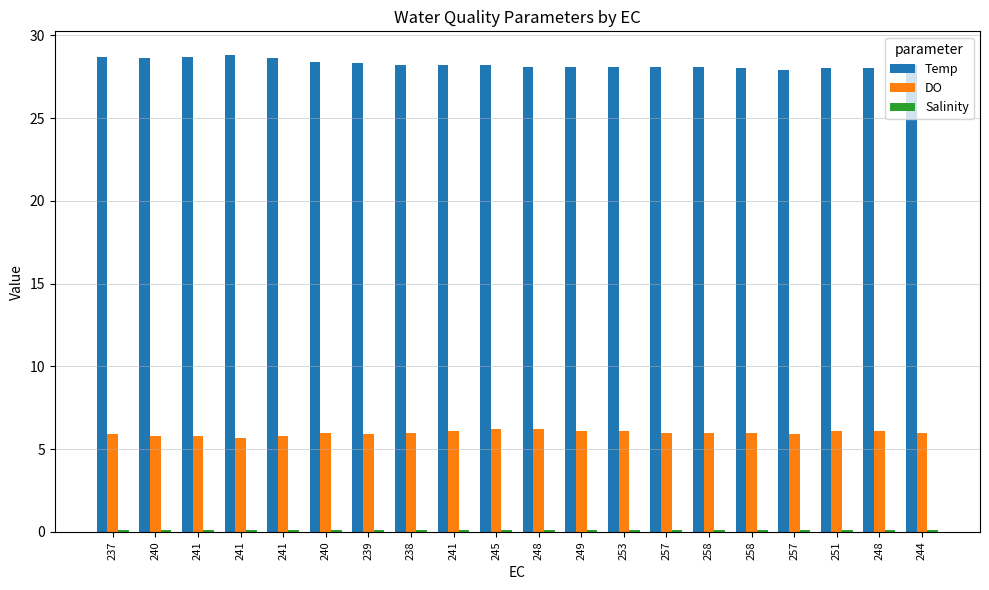

True or false: DO has a value of 9.6 at 240.

False